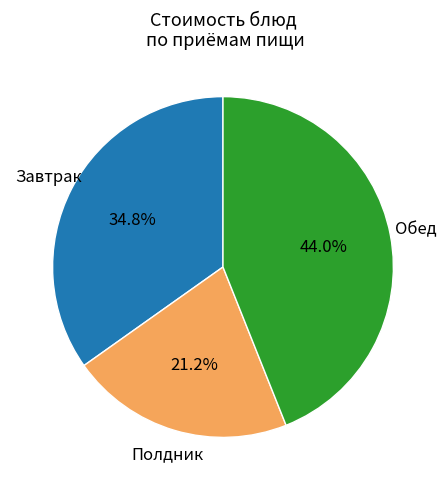

How many slices are in this pie chart?

3